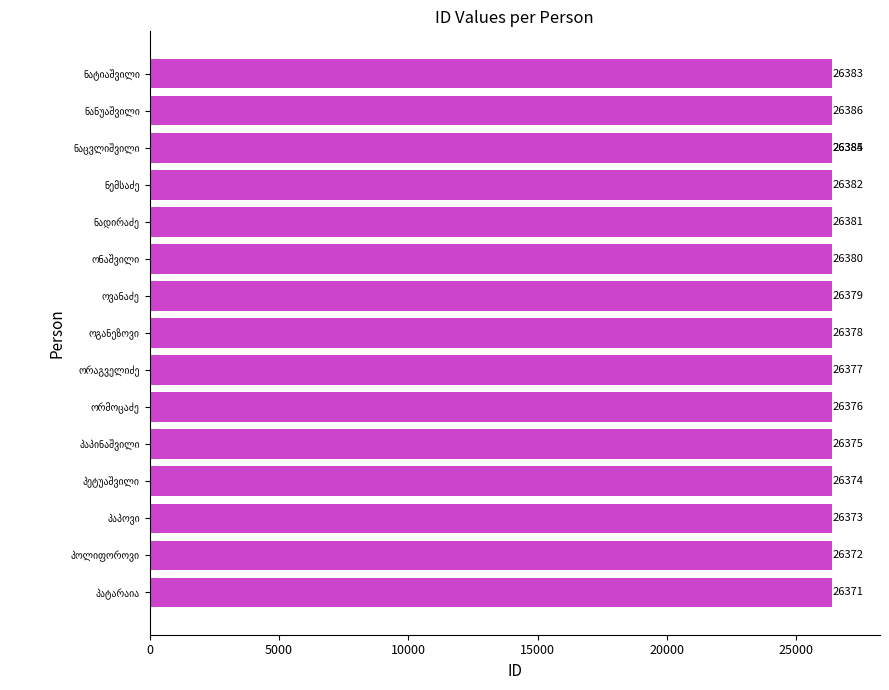

What is the change in value from ნანუაშვილი to ნატიაშვილი?

-3